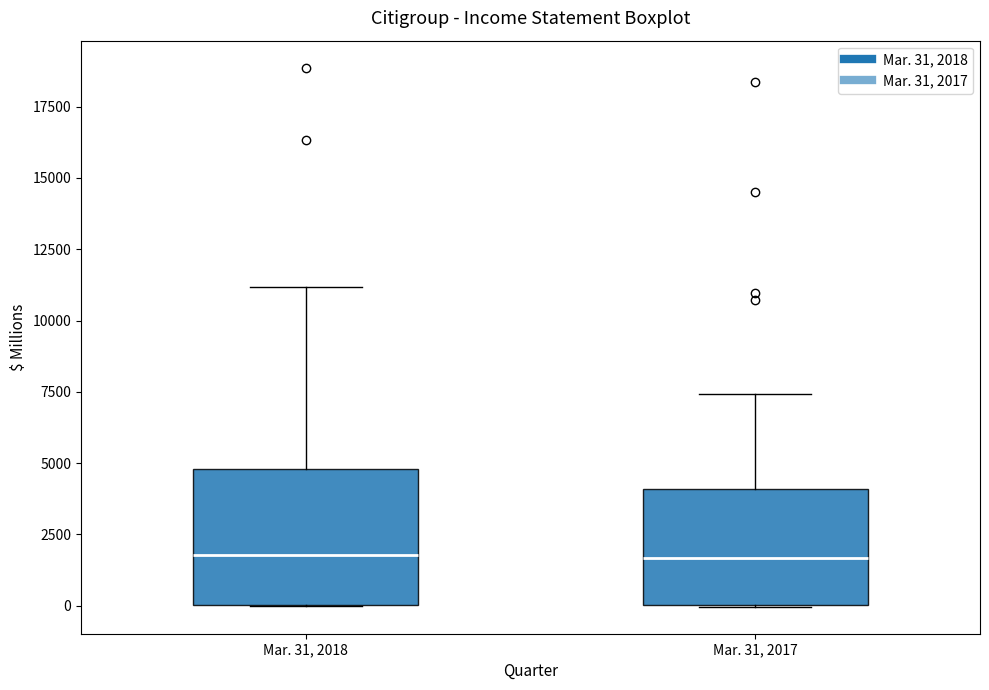

Reading left to right, transcribe this box plot: for each box, give where its median line is, the range the box spans, and where its two whiskers end, as read against the y-axis. The values are not printed on the chart, so give them approximately, as read against the axis.

Mar. 31, 2018: median 2000, box 0 to 5000, whiskers 0 to 11000
Mar. 31, 2017: median 1500, box 0 to 4000, whiskers 0 to 7500